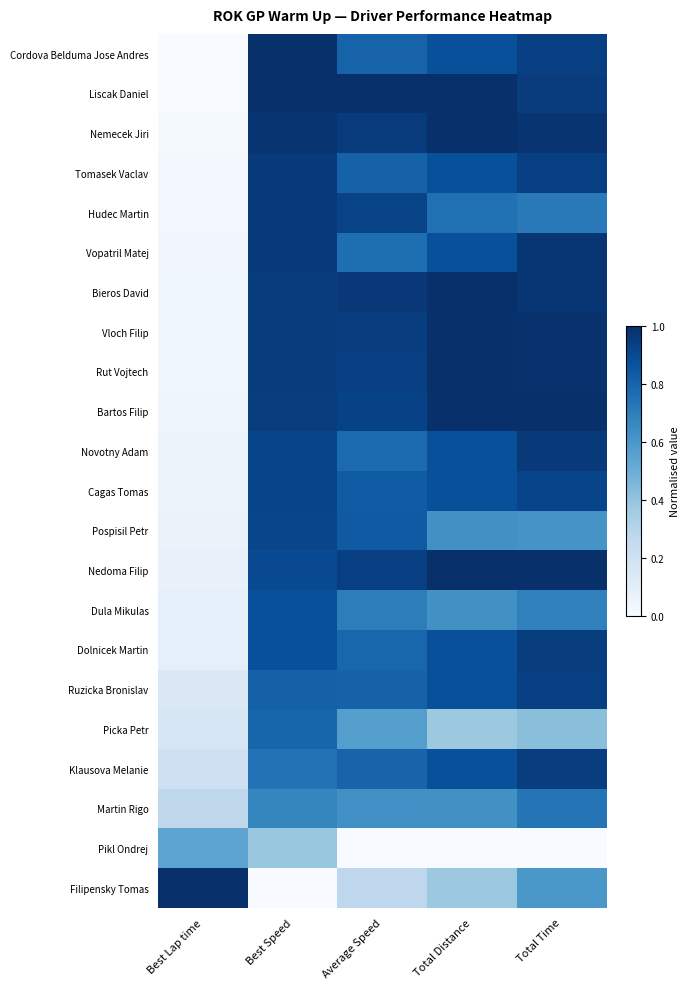

At which category is the sum across all series the highest?

Best Speed